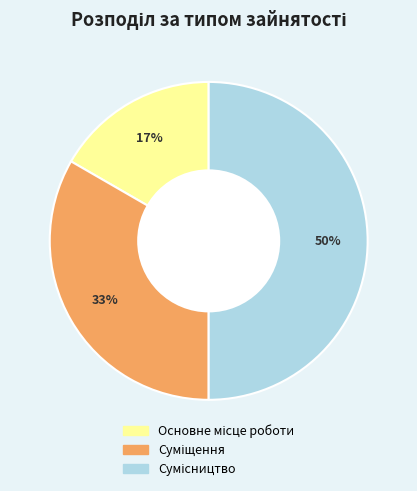

To the nearest percent, what is the average slice percentage?

33%